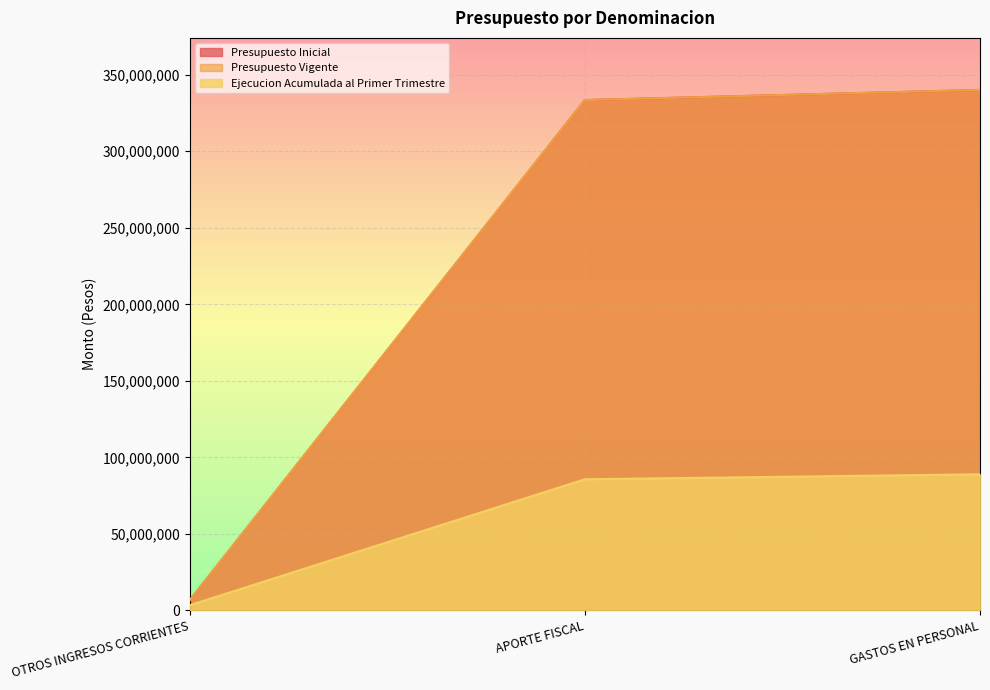

At which category is the sum across all series the highest?

GASTOS EN PERSONAL